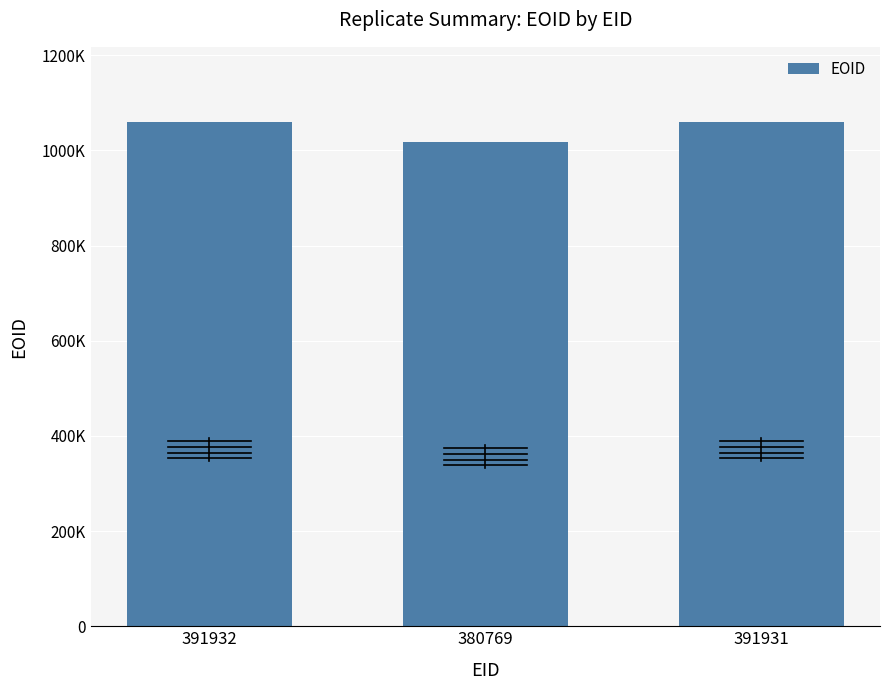

What position from the left is 391931?

3